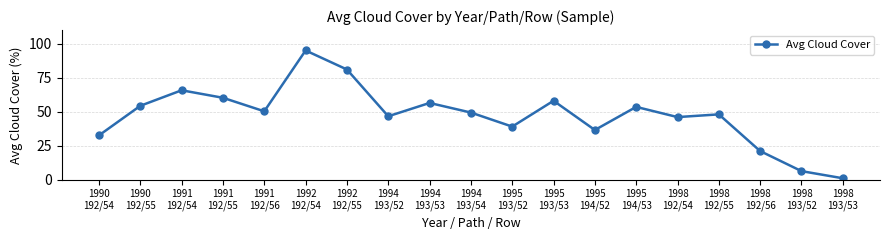

What is the sum of the values at 1994
193/54 and 1995
193/53?

107.3